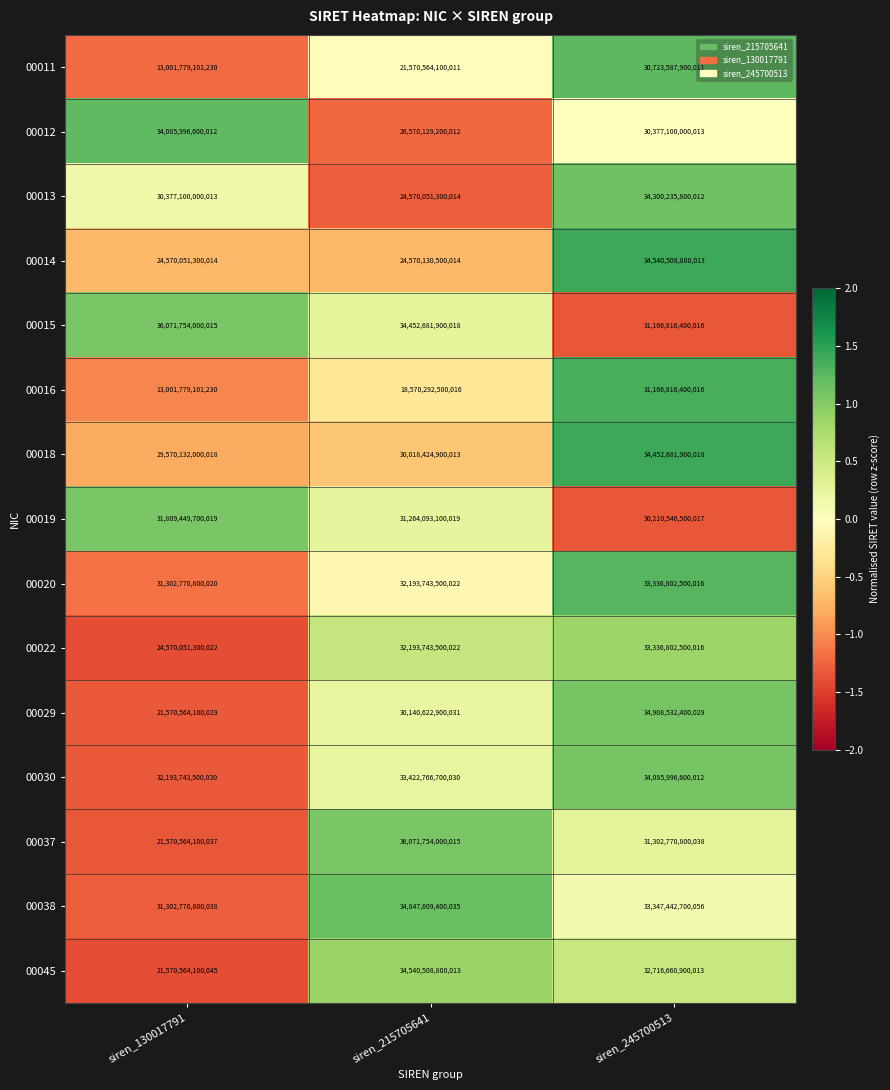

Rank the categories by 00038 value from lowest to highest.

siren_130017791, siren_245700513, siren_215705641